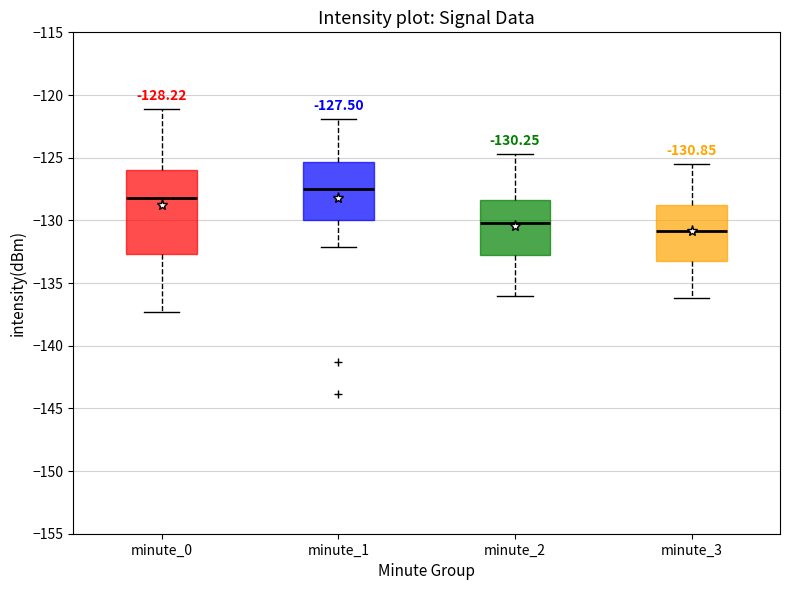

Which box has the lowest median line?

minute_3